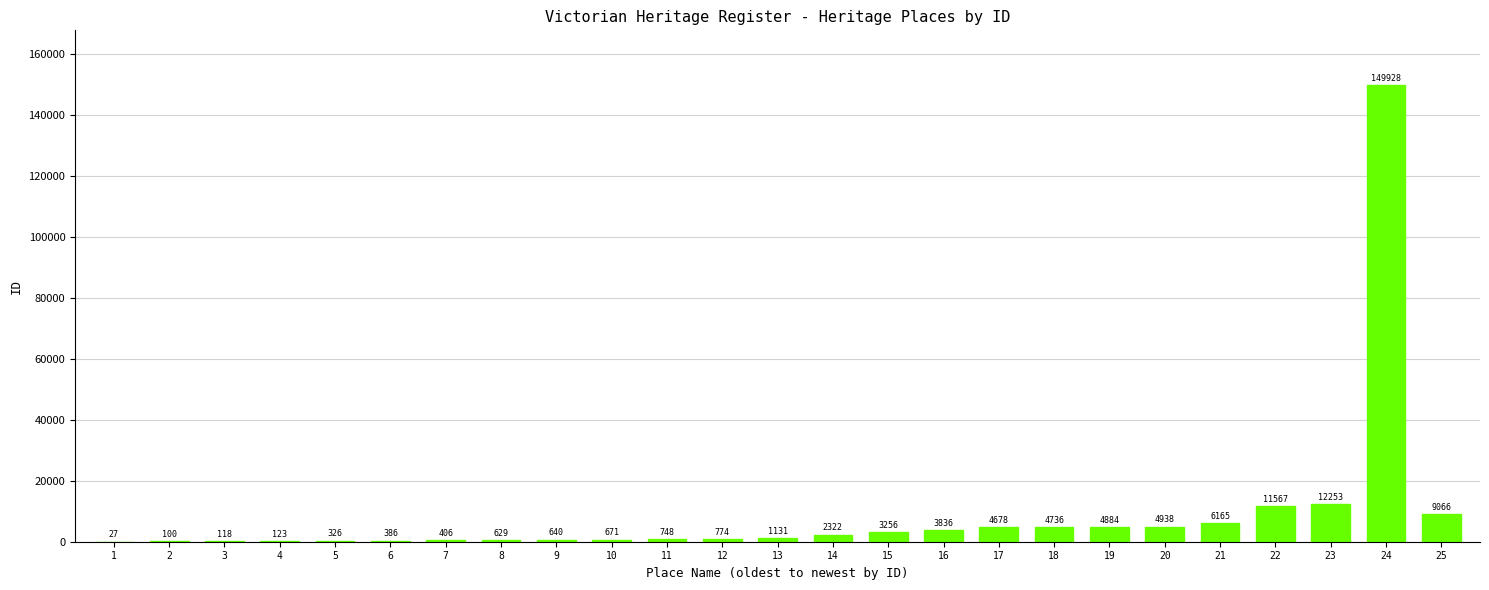

Approximately how many times larger is the value at 14 compared to 15?

0.7